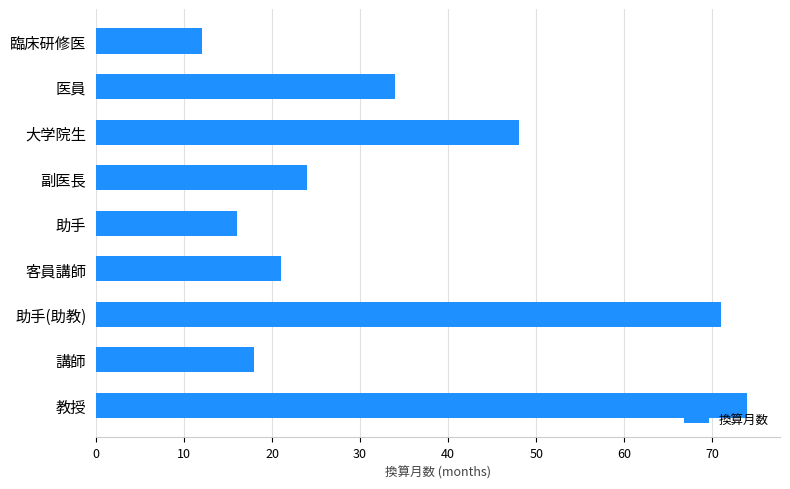

What is the greatest value displayed?

74